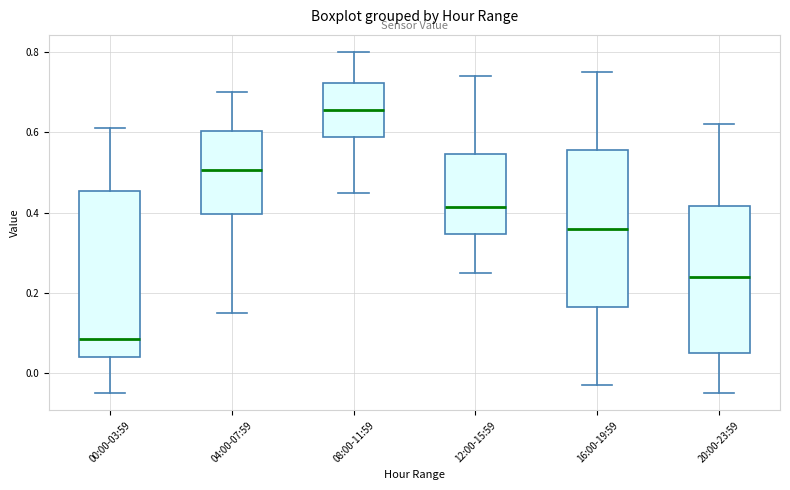

Reading left to right, read every box against the y-axis: the position of its median line, the range the box covers, and the ends of its whiskers. The values are not printed on the chart, so give them approximately, as read against the axis.

00:00-03:59: median 0.08, box 0.04 to 0.46, whiskers -0.04 to 0.62
04:00-07:59: median 0.50, box 0.40 to 0.60, whiskers 0.16 to 0.70
08:00-11:59: median 0.66, box 0.58 to 0.72, whiskers 0.46 to 0.80
12:00-15:59: median 0.42, box 0.34 to 0.54, whiskers 0.26 to 0.74
16:00-19:59: median 0.36, box 0.16 to 0.56, whiskers -0.02 to 0.76
20:00-23:59: median 0.24, box 0.06 to 0.42, whiskers -0.04 to 0.62